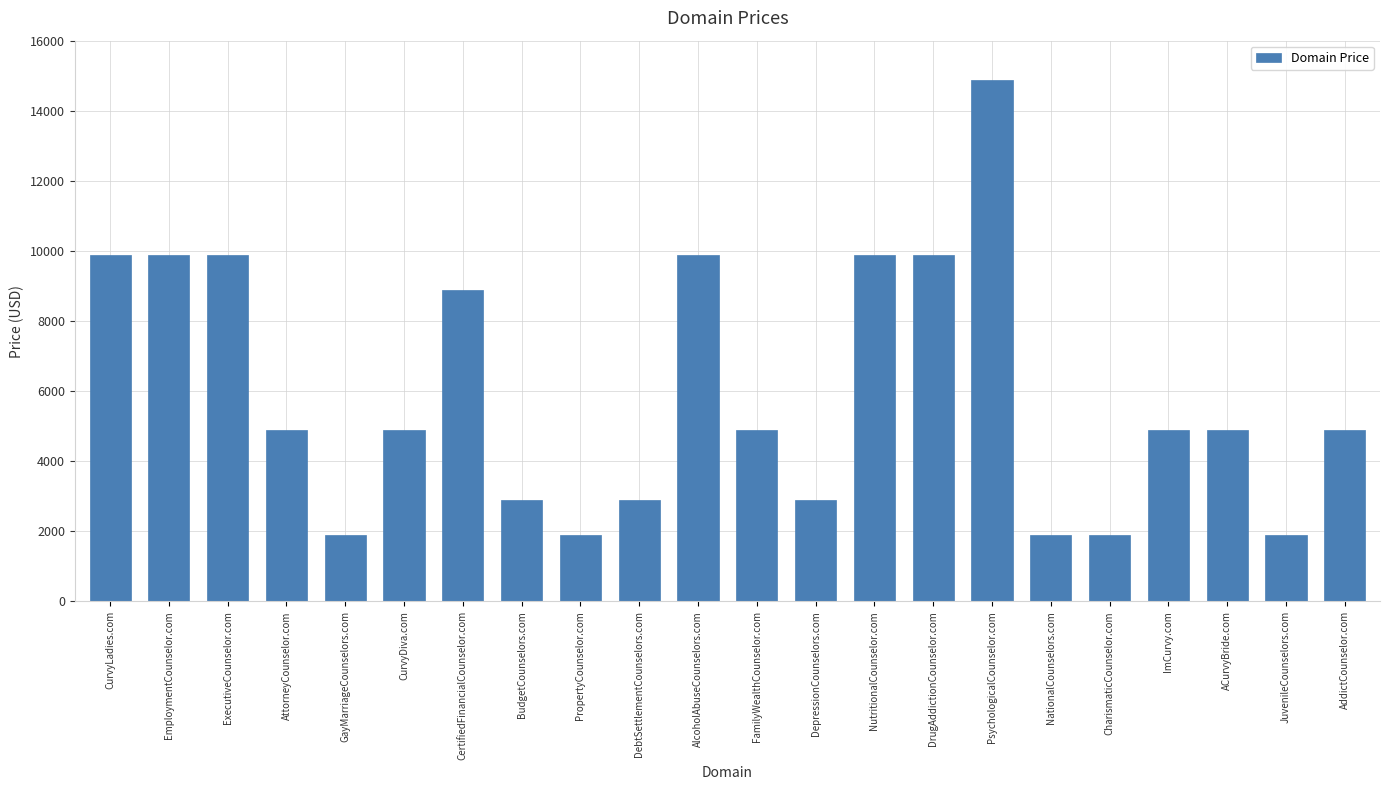

Does the chart contain stacked bars?

No